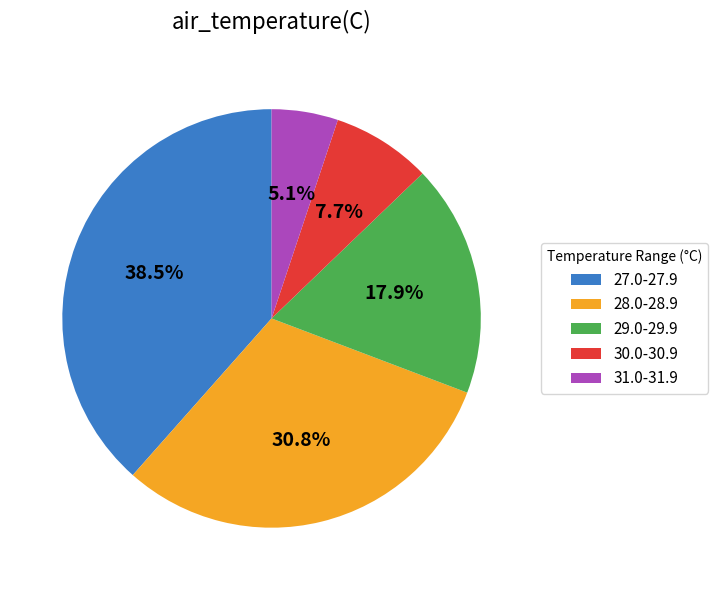

To the nearest percent, what is the average slice percentage?

20%